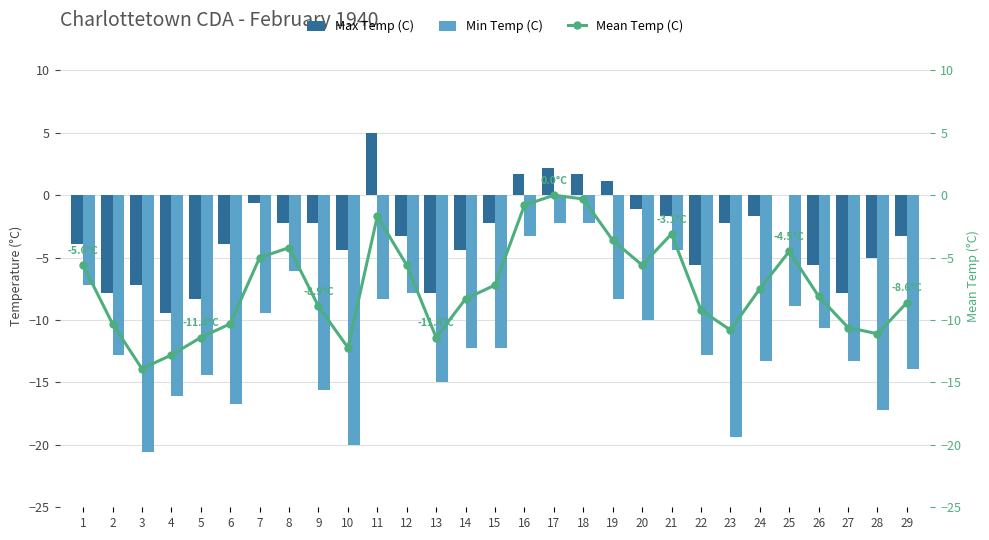

How many data points in Min Temp (C) are less than -12?

16